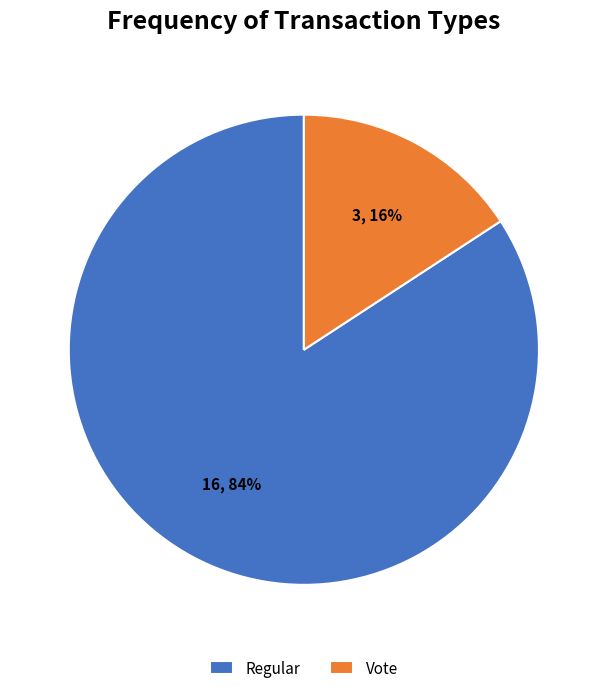

How many slices are in this pie chart?

2